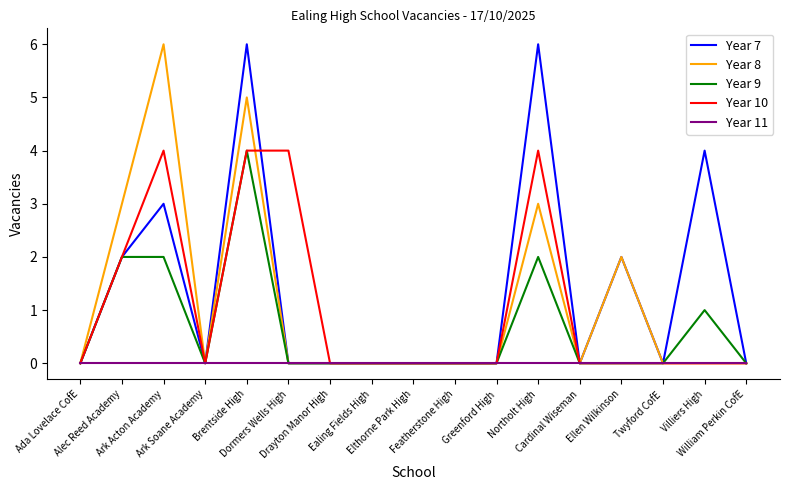

Does the chart have visible grid lines?

No